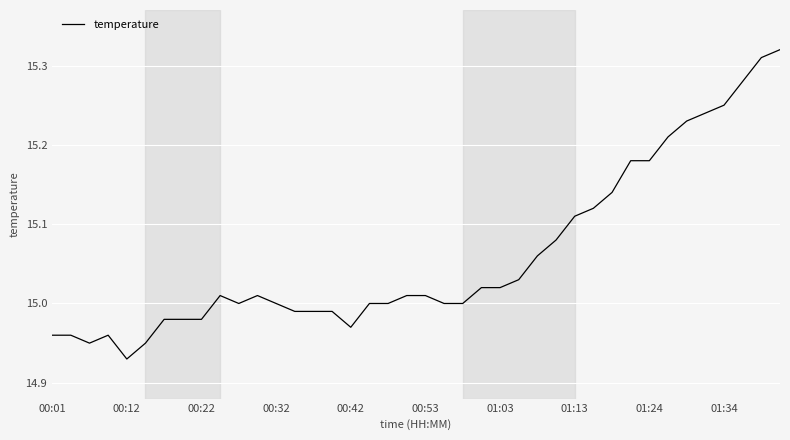

What is the difference between the maximum and minimum values?

0.4